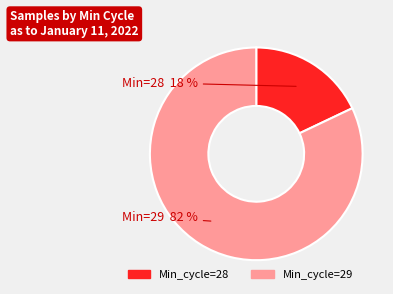

Does any single category account for the majority?

Yes